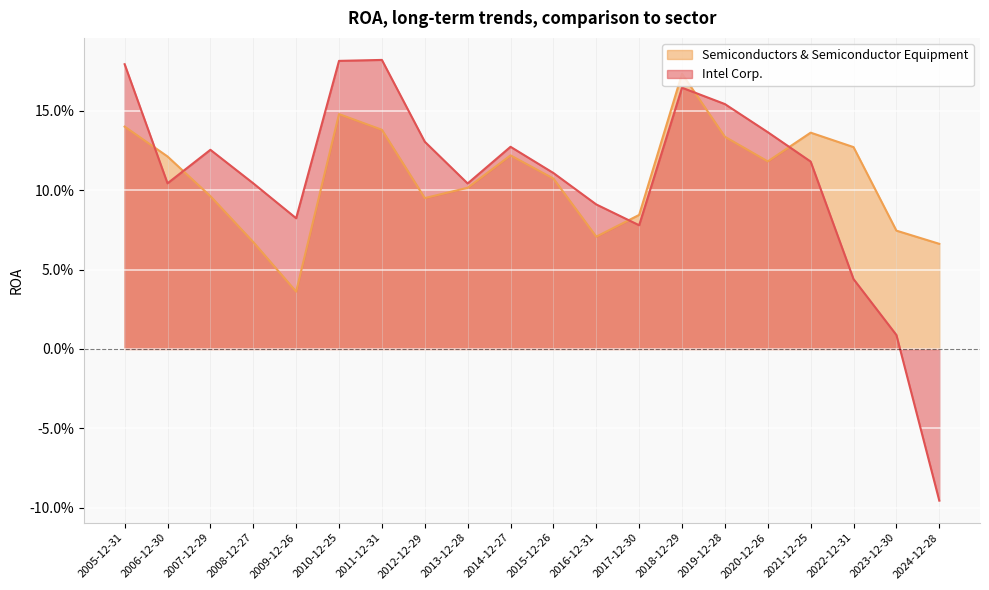

At which label does Semiconductors & Semiconductor Equipment reach its minimum?

2009-12-26